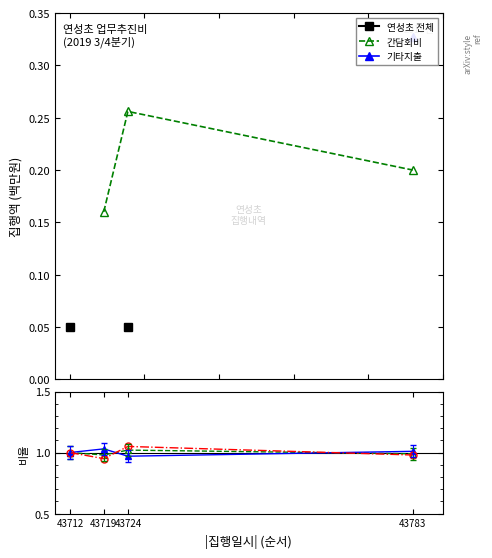

Rank the categories by 기타 value from lowest to highest.

43724, 43712, 43783, 43719